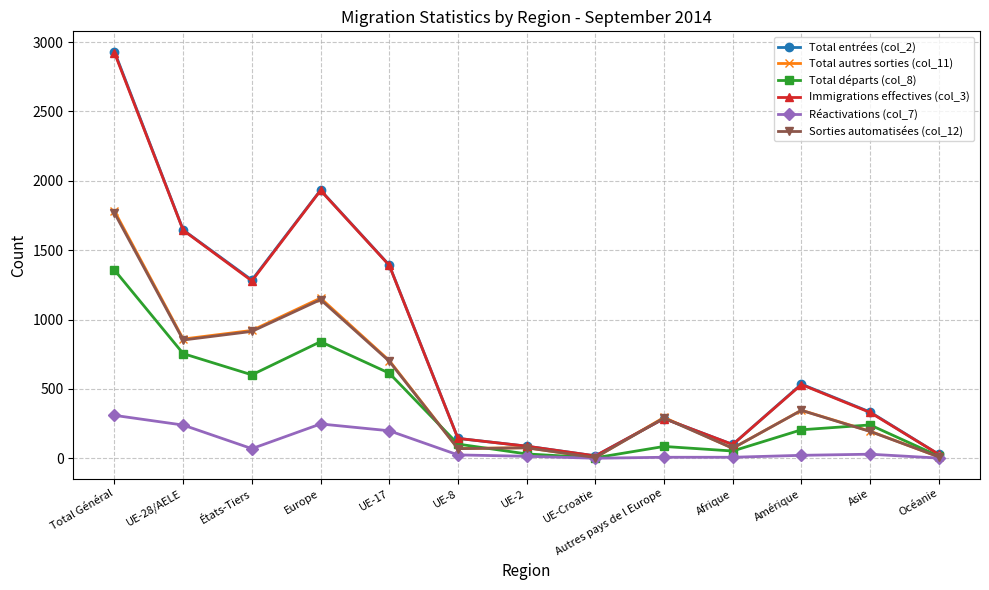

At which category does Total entrées (col_2) reach its first local peak?

Europe